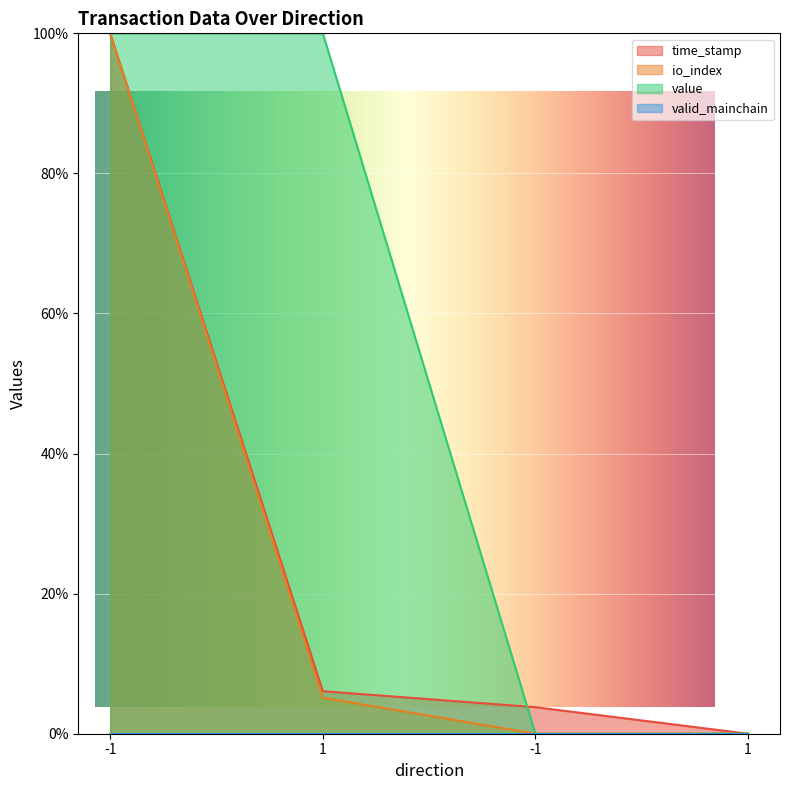

What is the difference between the maximum and minimum values in the time_stamp series?

100.0